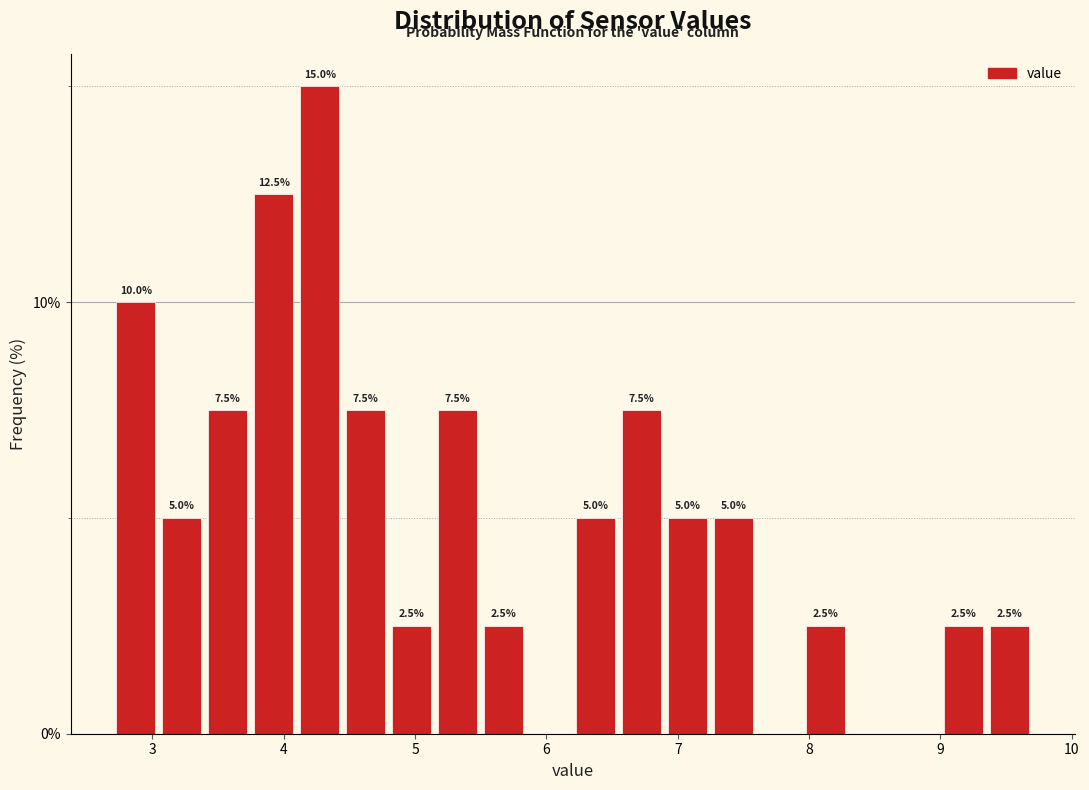

Read against the x-axis, roughly where is the centre of the tallest bar?

4.3